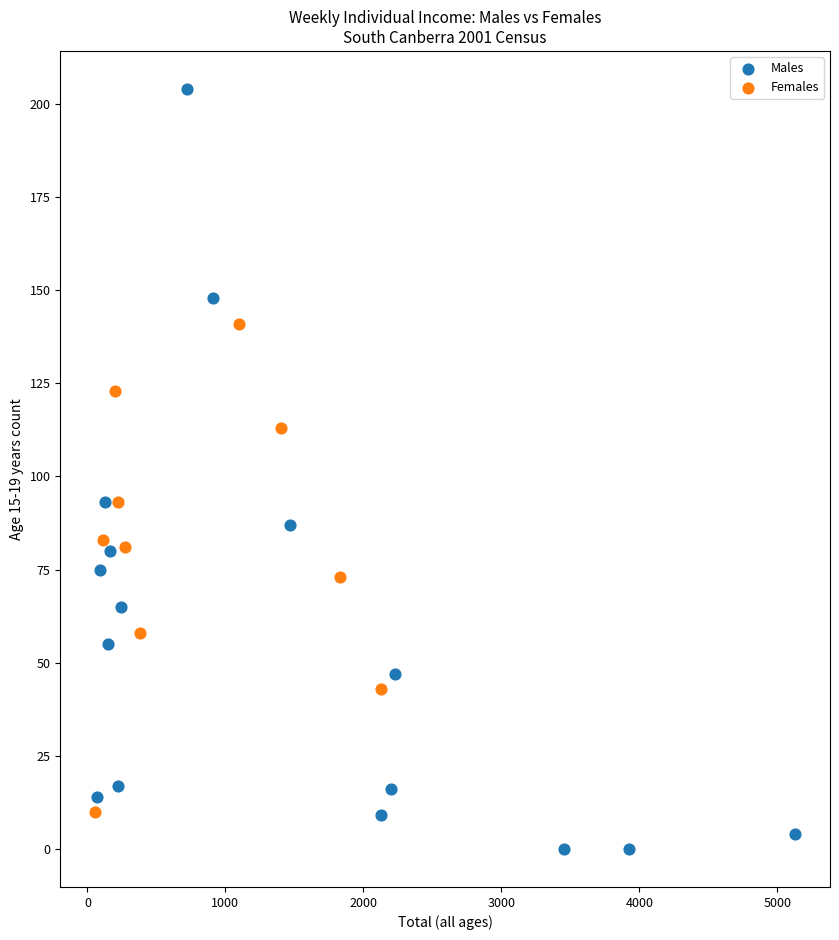

Which series has the widest spread of Y values?

Males